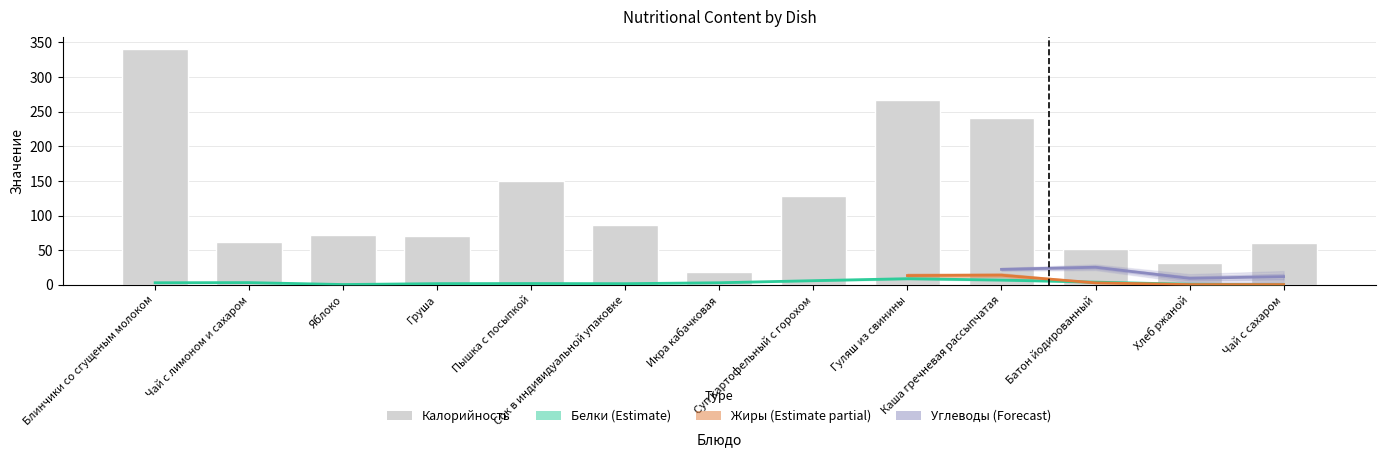

Are the bars grouped side by side (vs. stacked)?

Yes